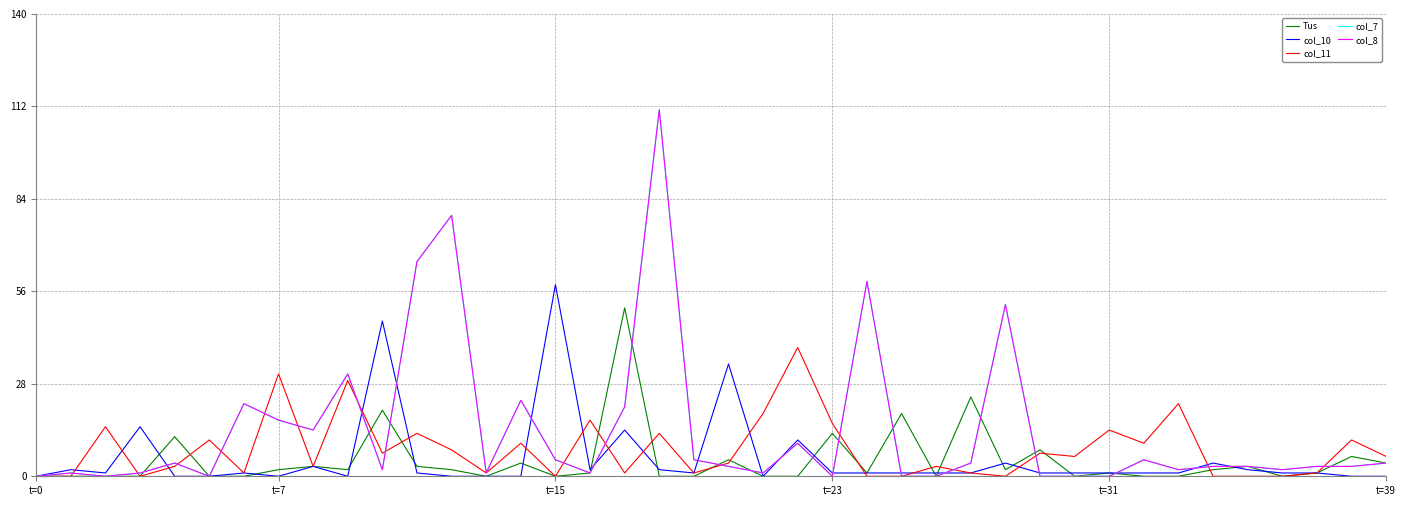

Is this an area chart (filled region under the line)?

No